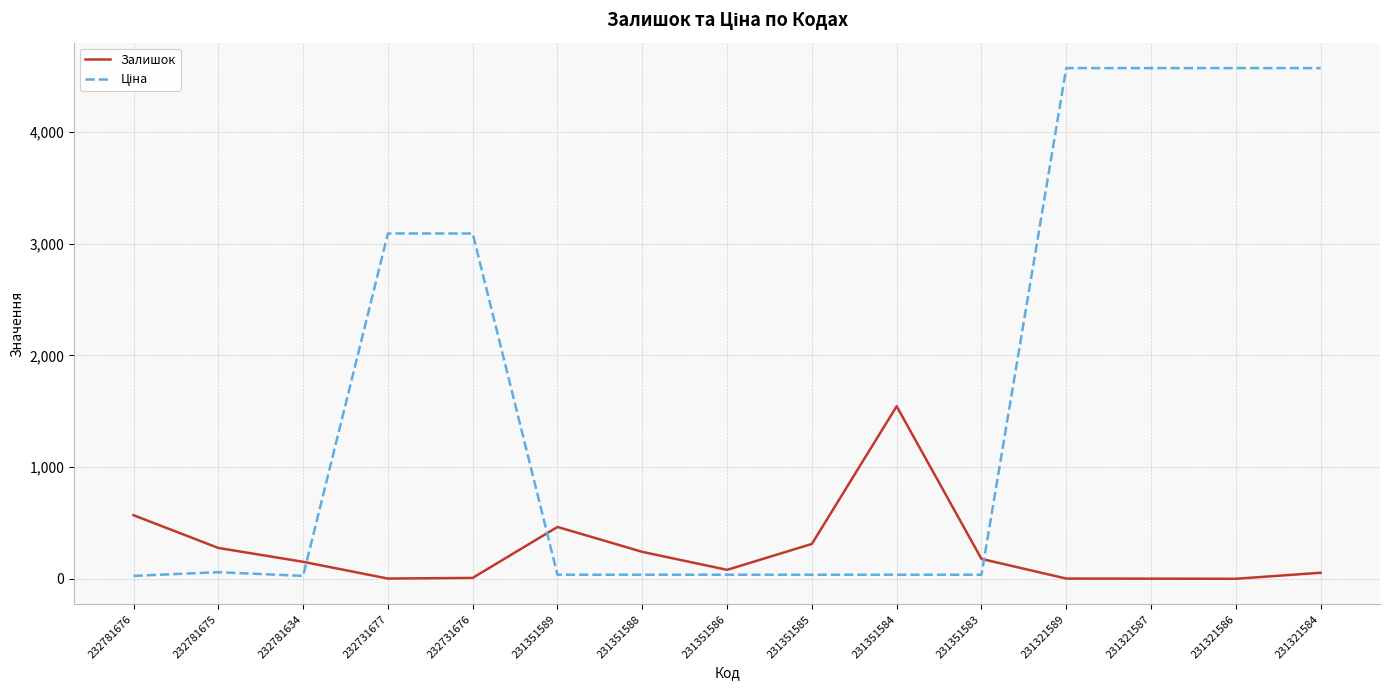

What is the maximum value shown in the chart?

4571.4